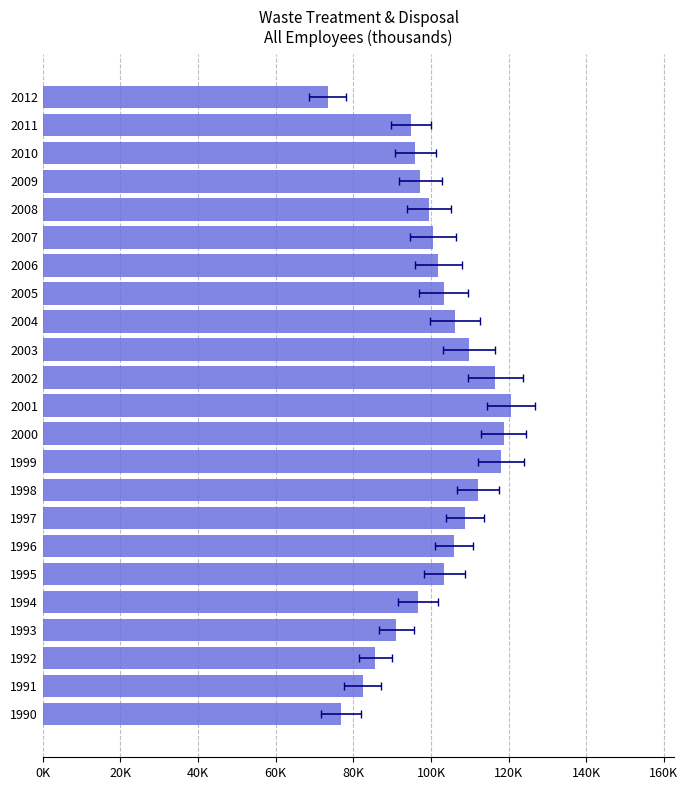

What is the difference between the maximum and second lowest values?

43.7